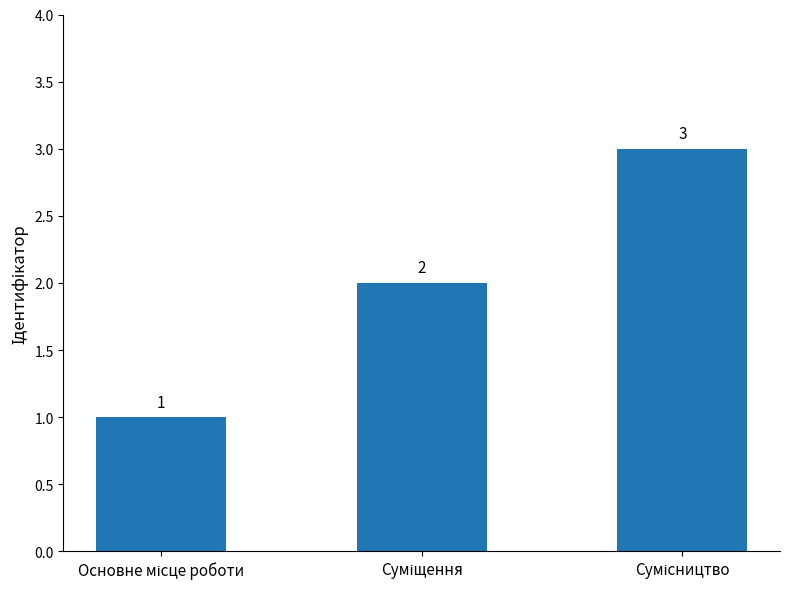

What is the maximum value shown in the chart?

3